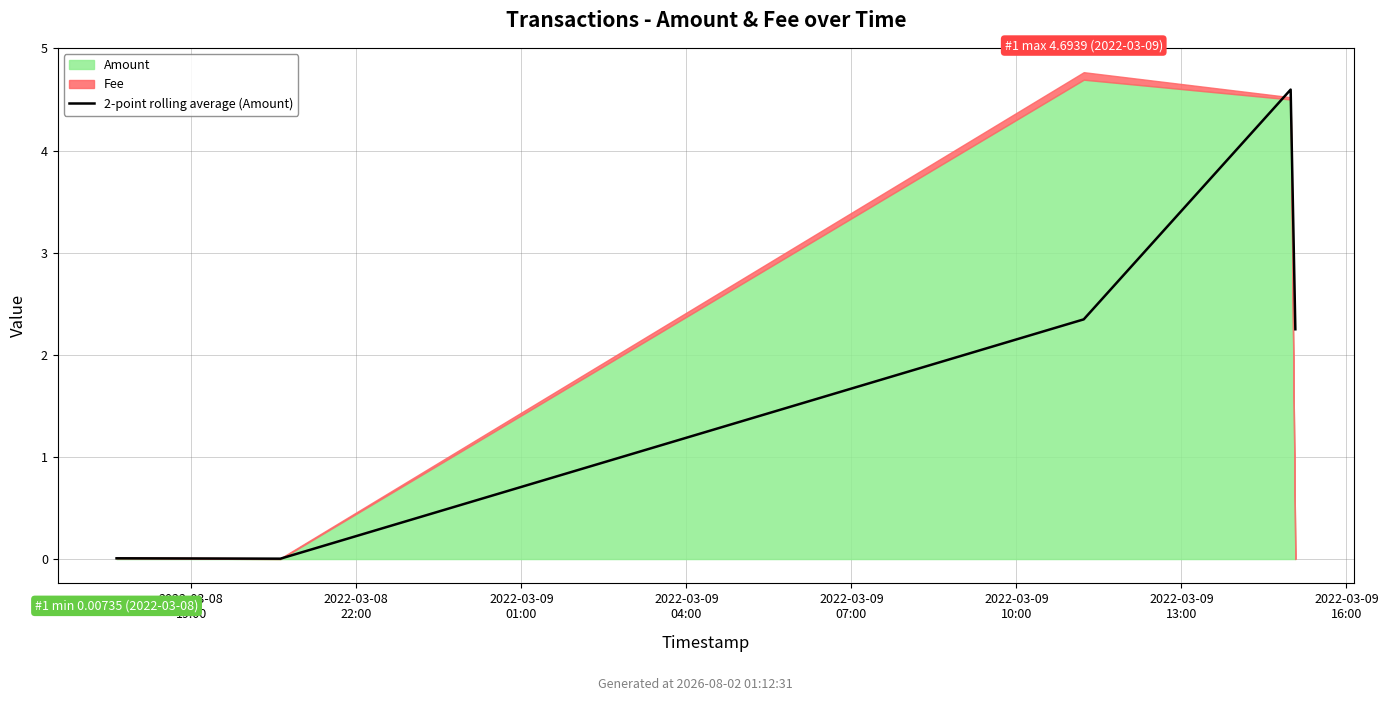

What is the label of the 2nd point from the left?

2022-03-08
22:00